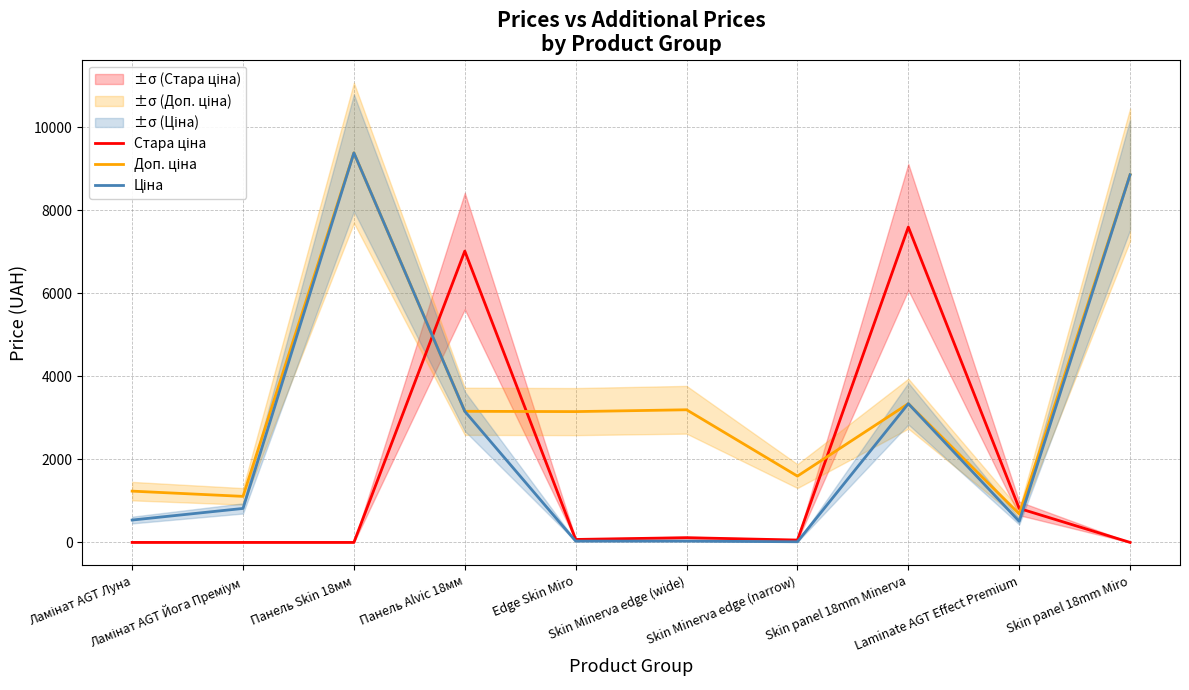

List the series in order of their overall mean, highest first.

Доп. ціна, Ціна, Стара ціна